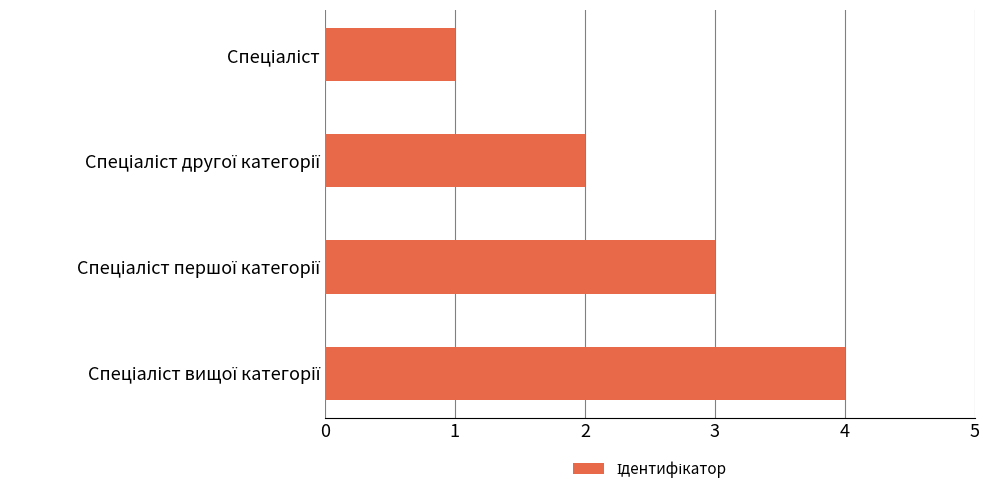

What is the sum of all values?

10